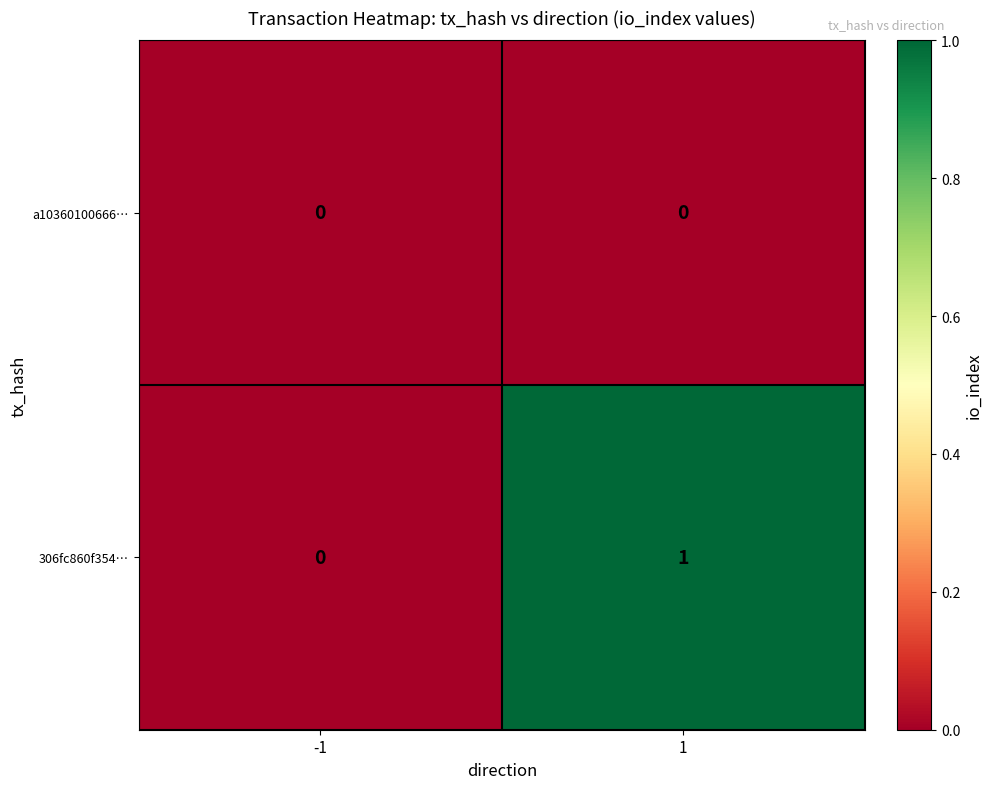

Reading left to right, transcribe all the data shown in this chart.

a10360100666…: -1=0	1=0
306fc860f354…: -1=0	1=1